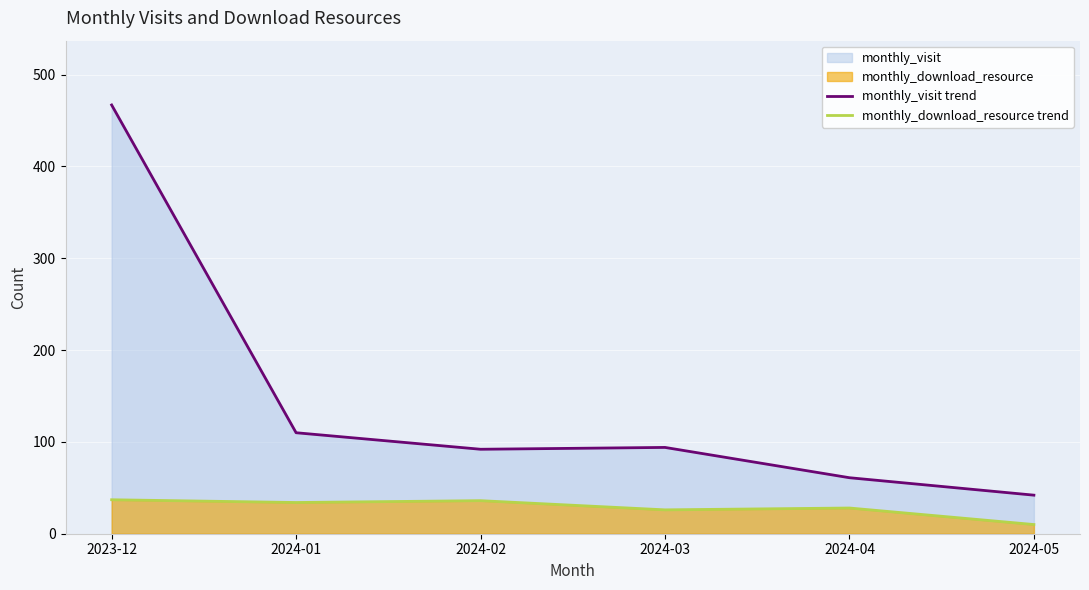

How many values in the monthly_download_resource trend series are below 34?

3